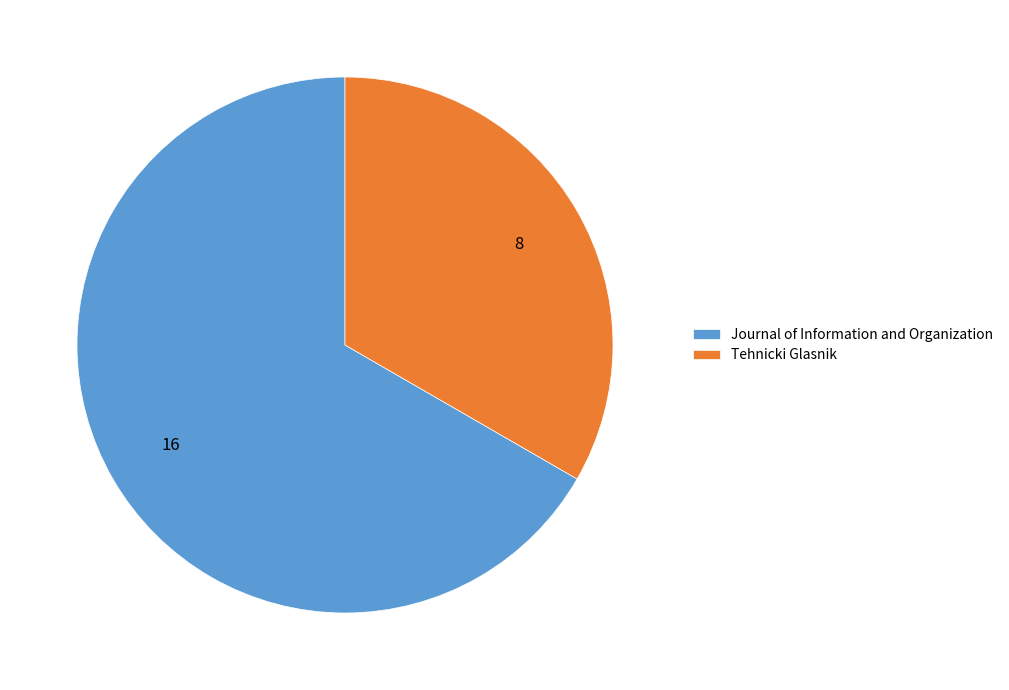

What is the largest slice in the pie chart?

Journal of Information and Organization